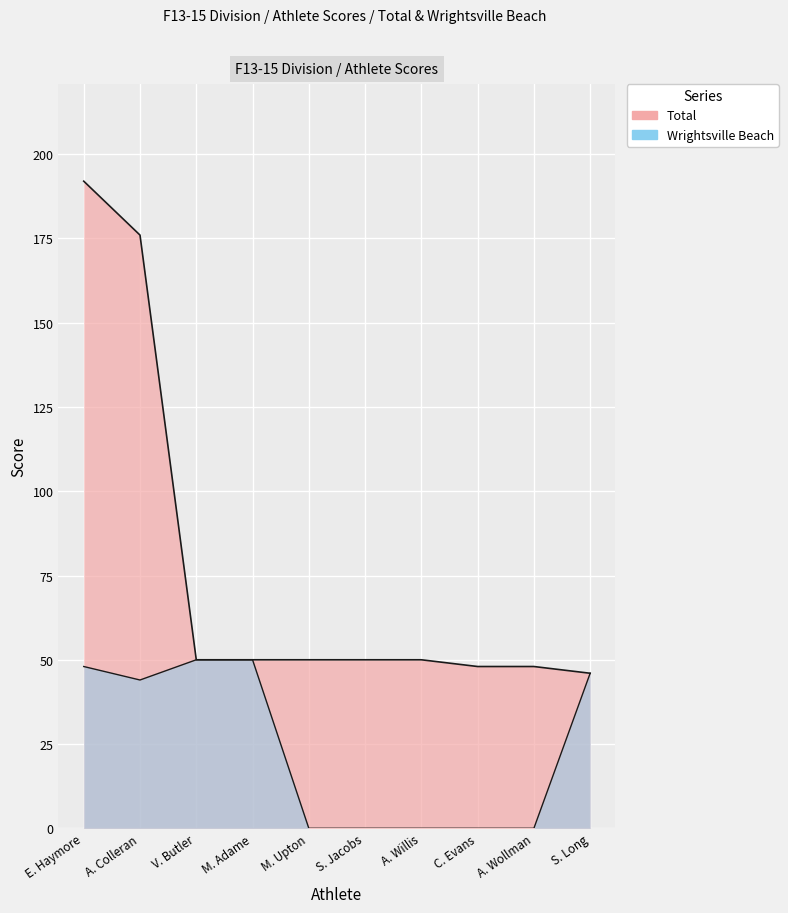

Which label corresponds to the largest value in the chart?

E. Haymore